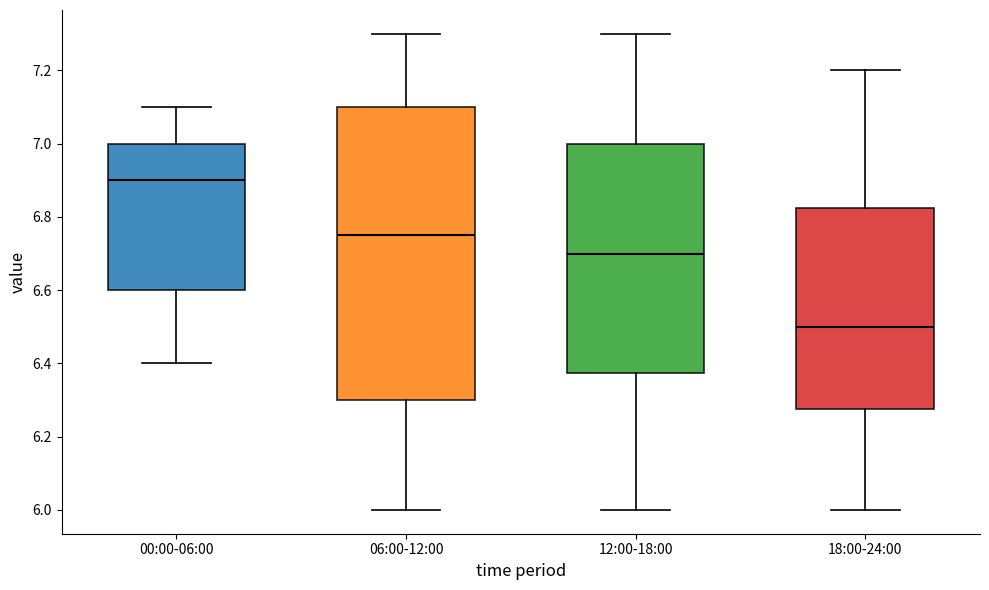

Reading left to right, read every box against the y-axis: the position of its median line, the range the box covers, and the ends of its whiskers. The values are not printed on the chart, so give them approximately, as read against the axis.

00:00-06:00: median 6.90, box 6.60 to 7.00, whiskers 6.40 to 7.10
06:00-12:00: median 6.76, box 6.30 to 7.10, whiskers 6.00 to 7.30
12:00-18:00: median 6.70, box 6.38 to 7.00, whiskers 6.00 to 7.30
18:00-24:00: median 6.50, box 6.28 to 6.82, whiskers 6.00 to 7.20